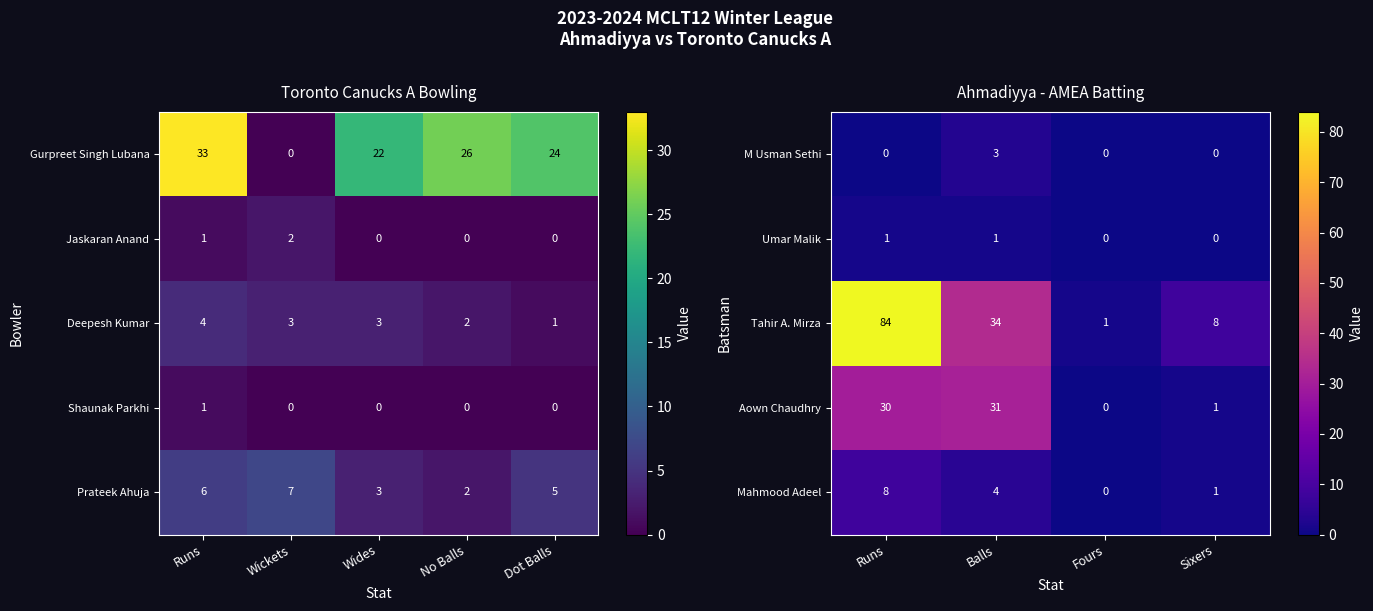

What is the minimum value for Tahir A. Mirza?

1